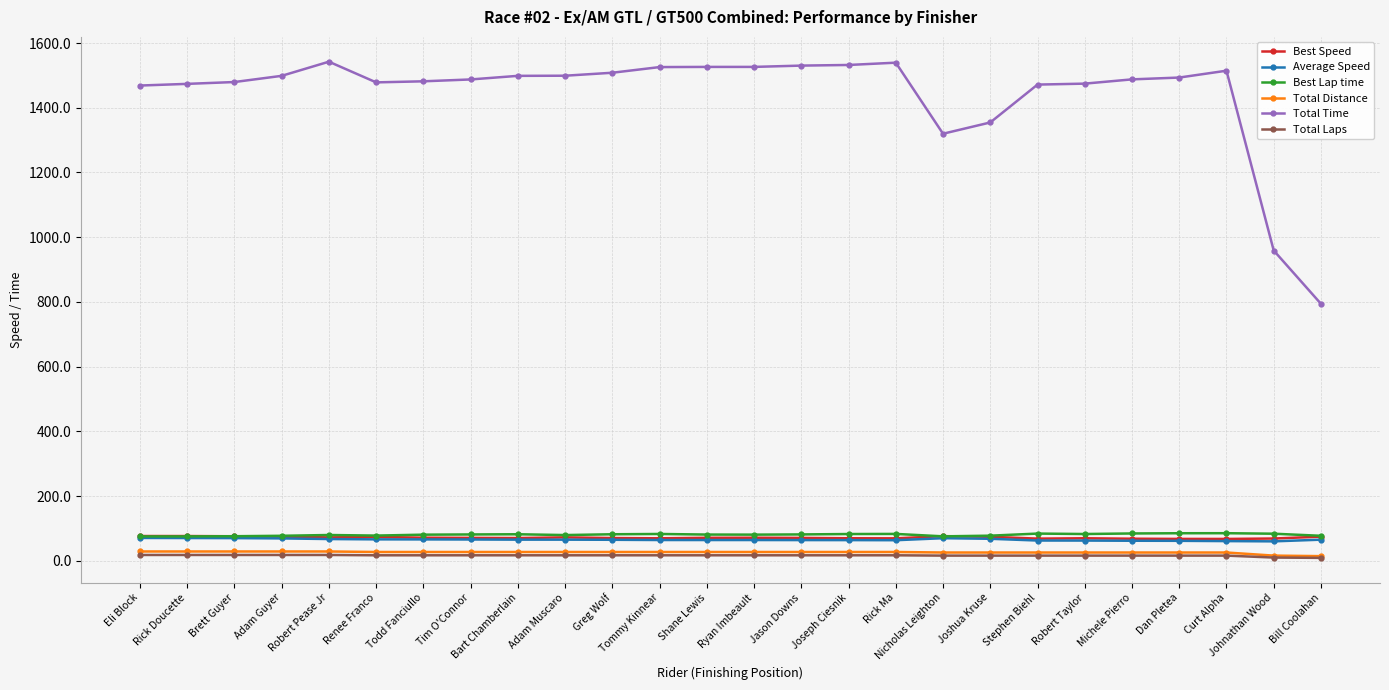

True or false: Total Time and Best Speed intersect in this chart.

False